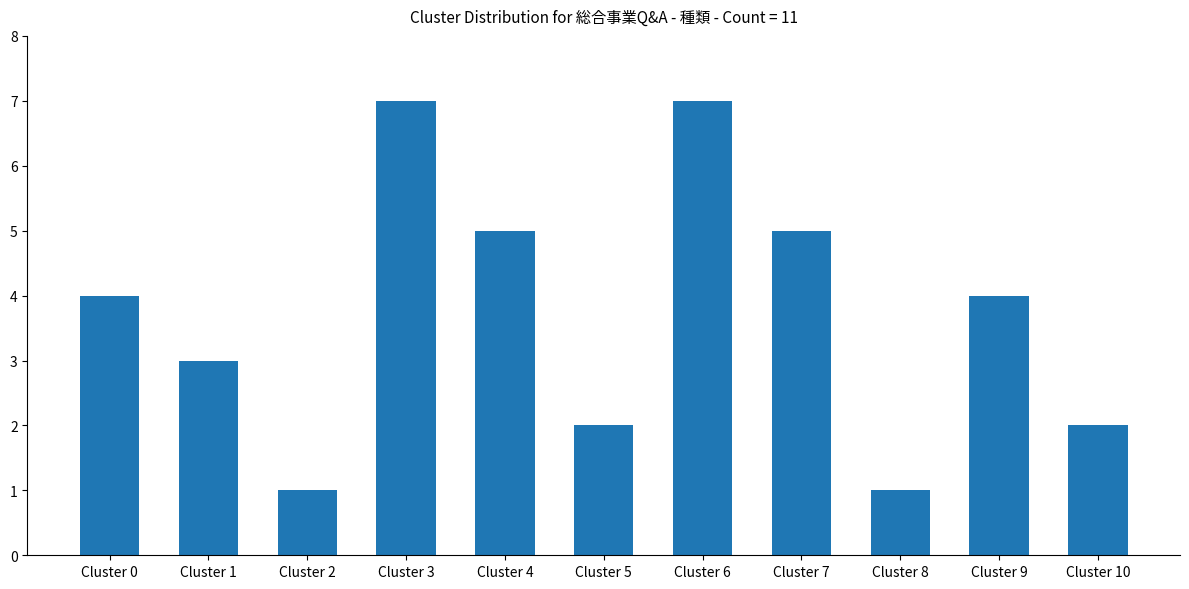

Between Cluster 9 and Cluster 1, which is larger?

Cluster 9